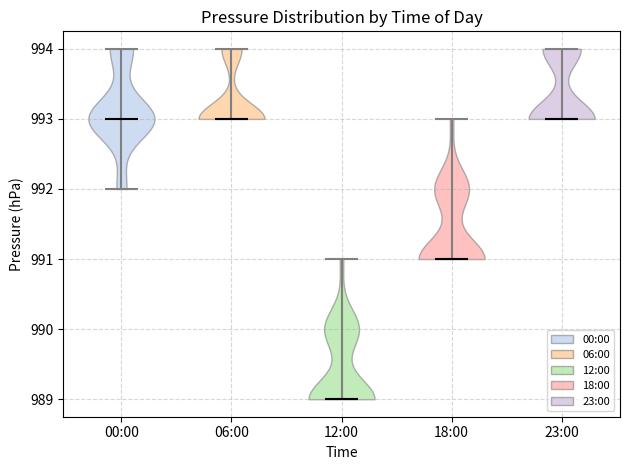

Reading left to right, read every violin against the y-axis: where its median line is, and the lowest and highest points it reaches. The values are not printed on the chart, so give them approximately, as read against the axis.

00:00: median line 993, lowest point 992, highest point 994
06:00: median line 993, lowest point 993, highest point 994
12:00: median line 989, lowest point 989, highest point 991
18:00: median line 991, lowest point 991, highest point 993
23:00: median line 993, lowest point 993, highest point 994